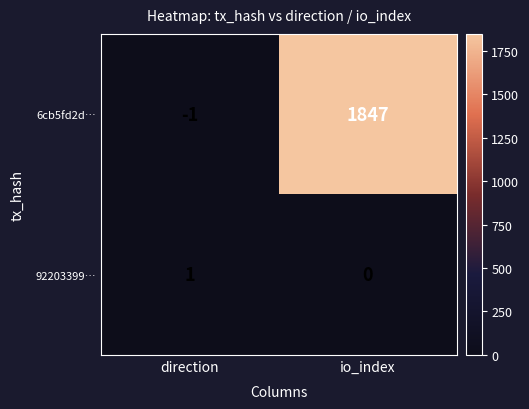

Rank the series at direction from highest to lowest value.

92203399…, 6cb5fd2d…